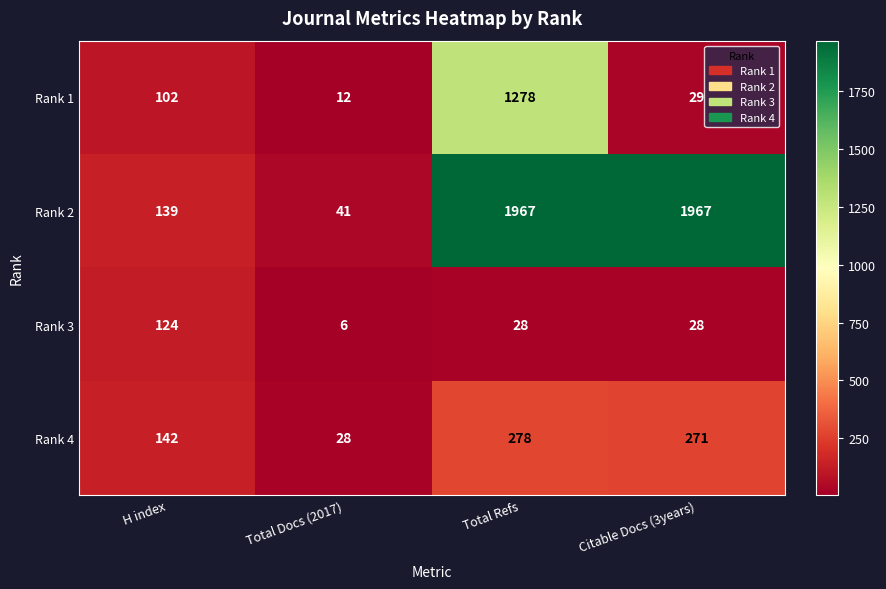

Which label corresponds to the smallest value in the chart?

Total Docs (2017)